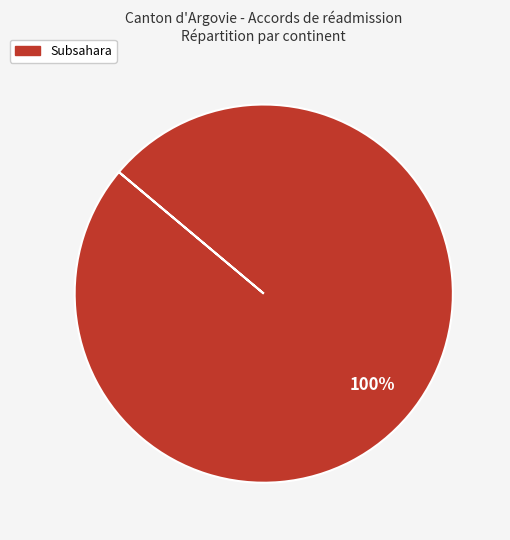

How many slices are in this pie chart?

1